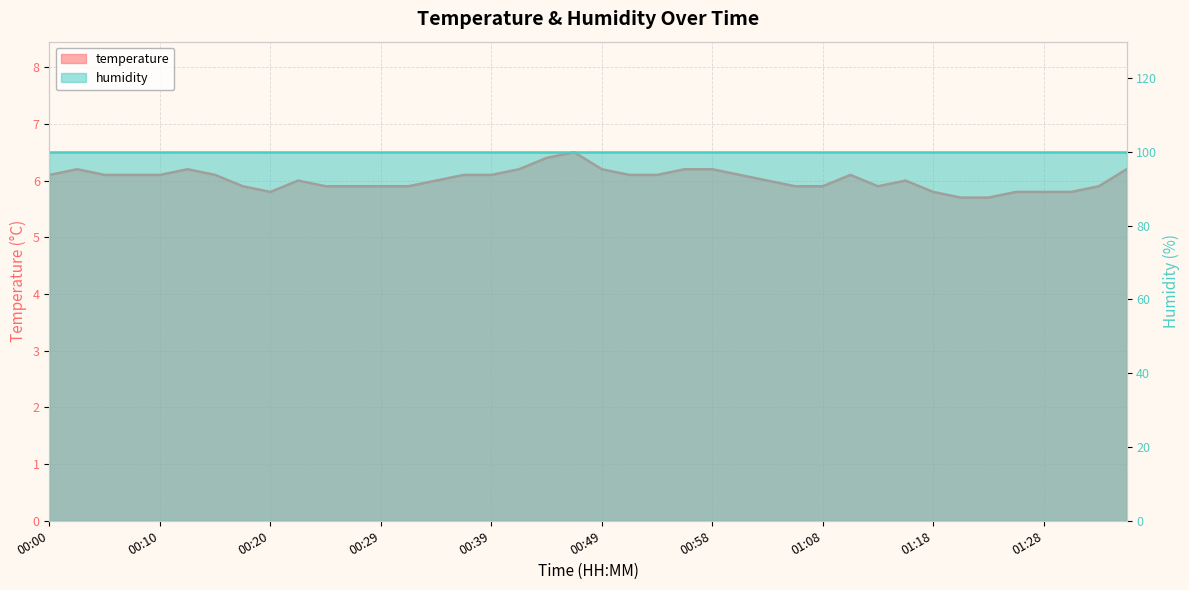

Reading right to left, what are all the values shown in this chart?

6.2	5.9	5.8	5.8	5.8	5.7	5.7	5.8	6.0	5.9	6.1	5.9	5.9	6.0	6.1	6.2	6.2	6.1	6.1	6.2	6.5	6.4	6.2	6.1	6.1	6.0	5.9	5.9	5.9	5.9	6.0	5.8	5.9	6.1	6.2	6.1	6.1	6.1	6.2	6.1